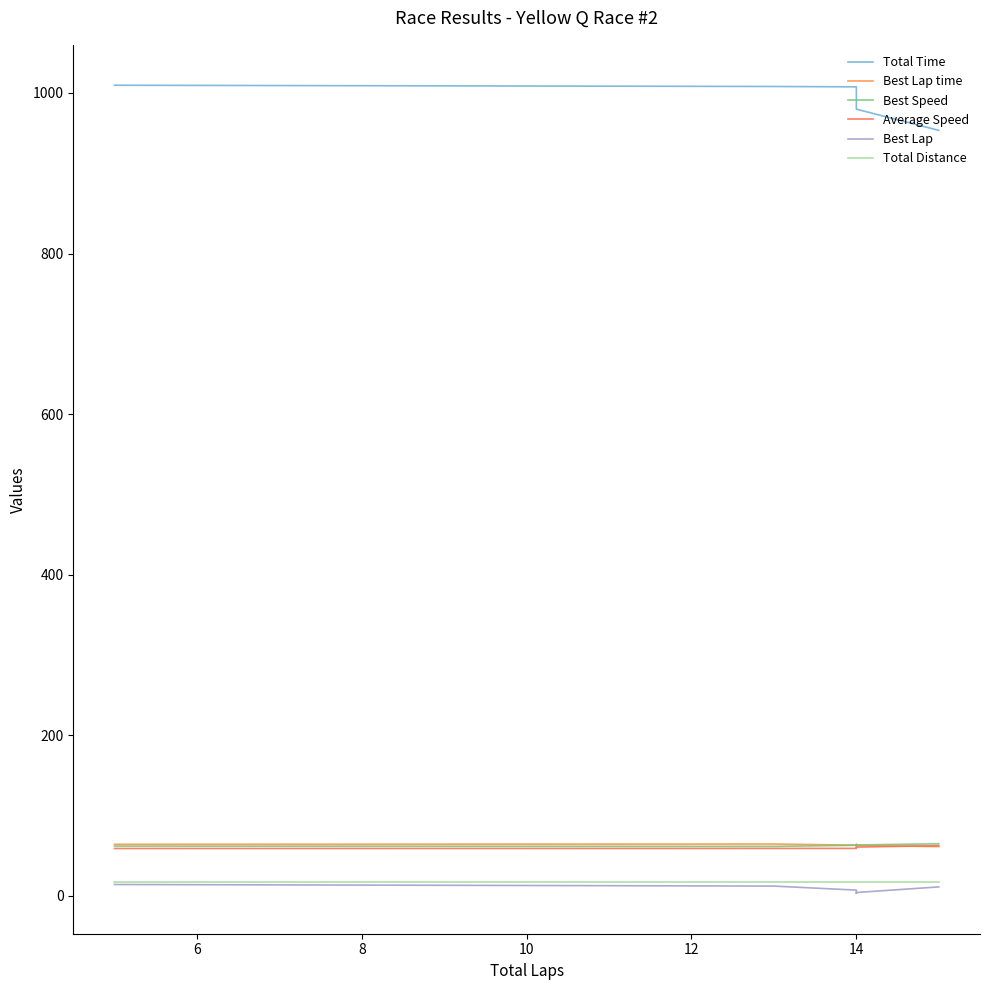

How many lines are shown in the chart?

6